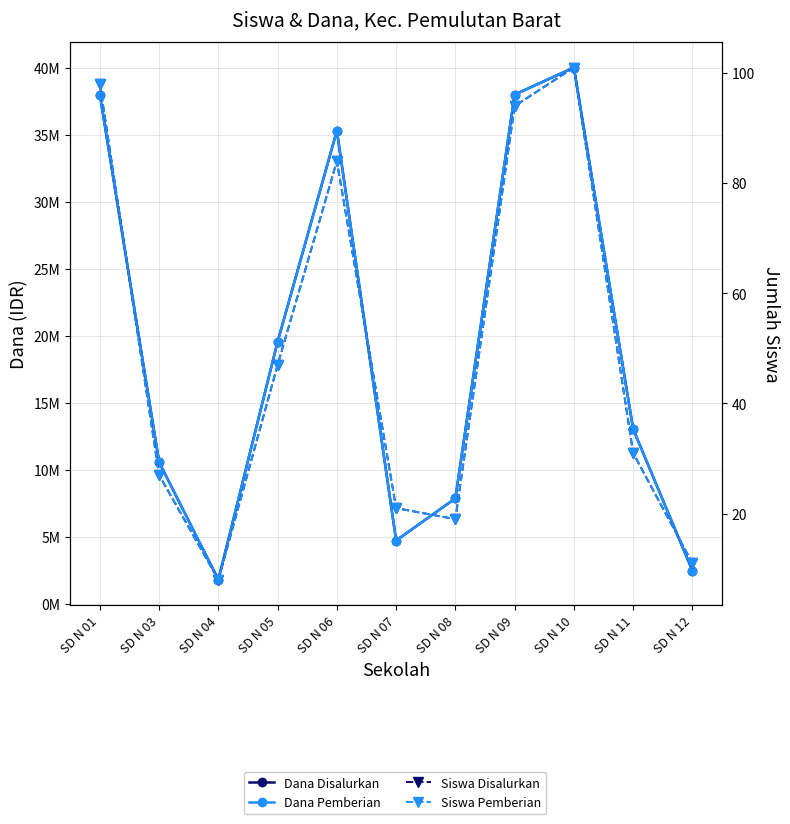

At how many categories does at least one series exceed 35397424?

3